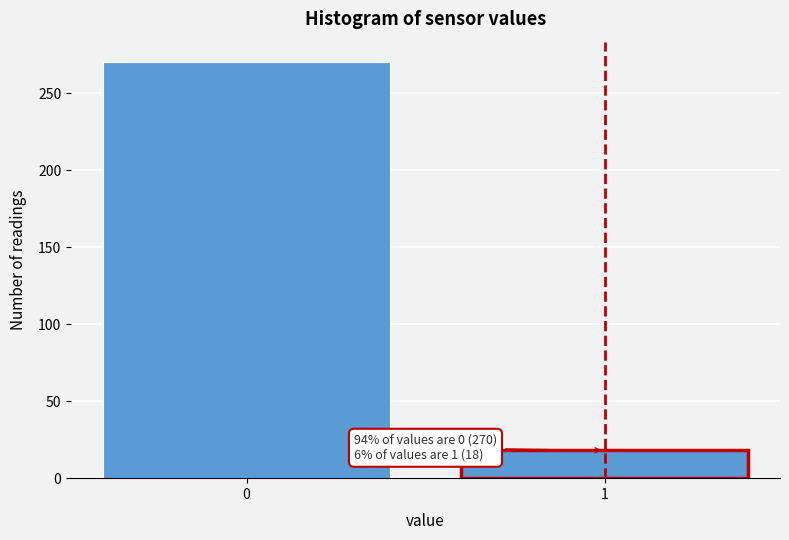

Reading right to left, extract all data points from this chart.

18	270